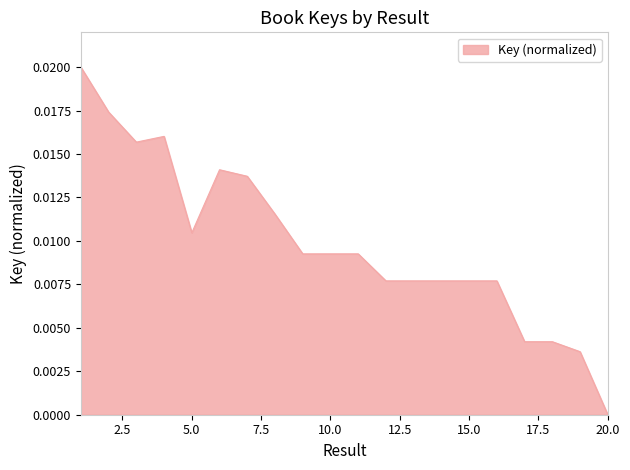

List the labels in order of value, smallest first.

20, 19, 18, 17, 13, 14, 15, 16, 12, 9, 11, 10, 5, 8, 7, 6, 3, 4, 2, 1